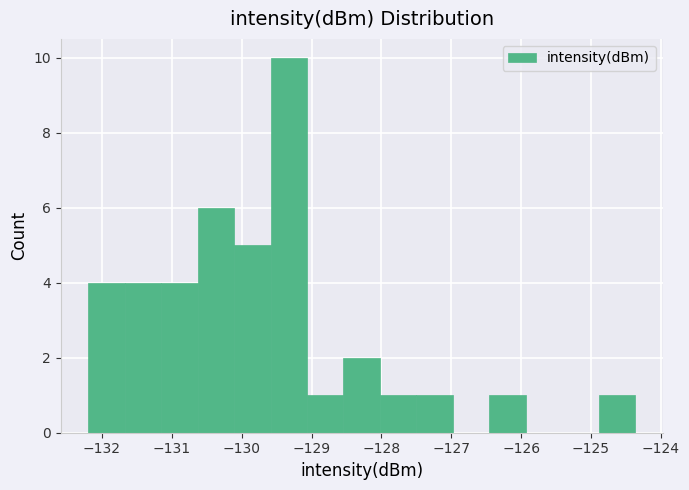

Over which range of the x-axis is the bar tallest?

-129.6 to -129.1